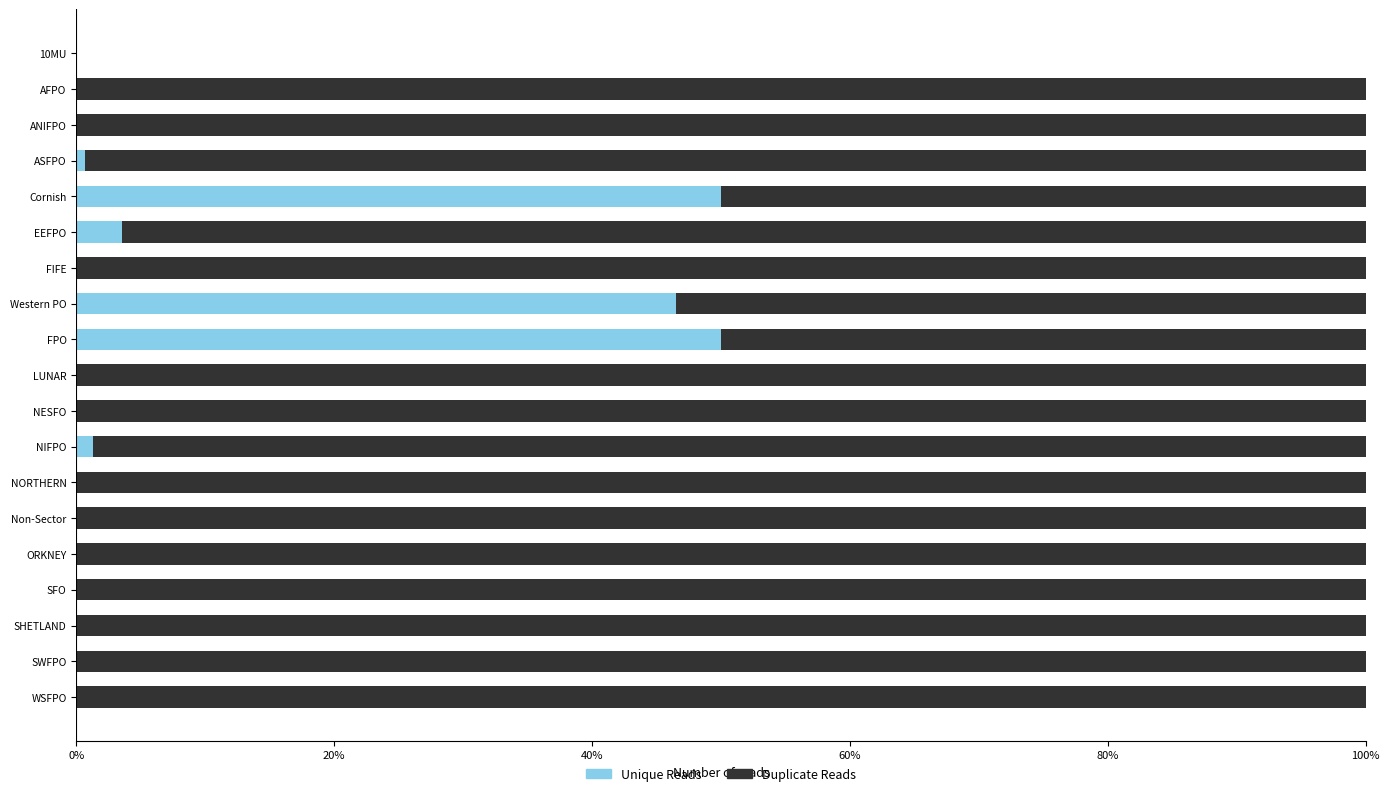

What is the sum of all Unique Reads values?

152.0